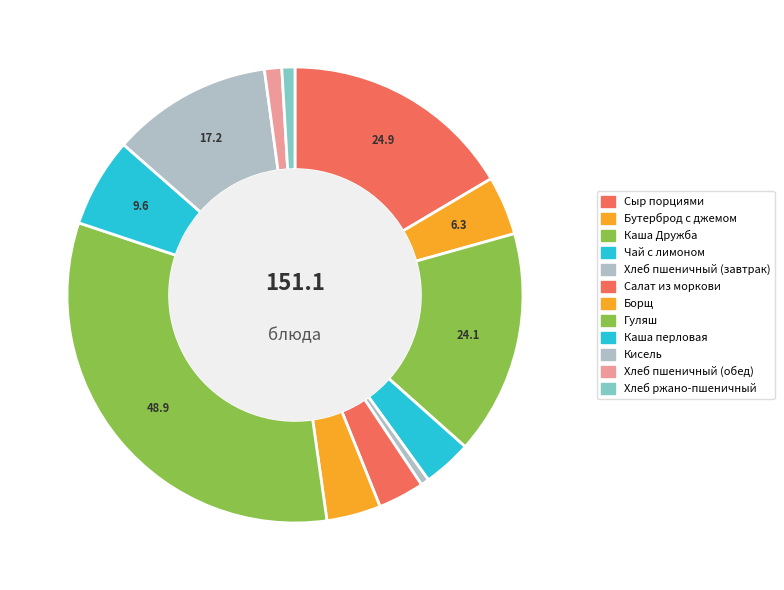

How many slices are in this pie chart?

12